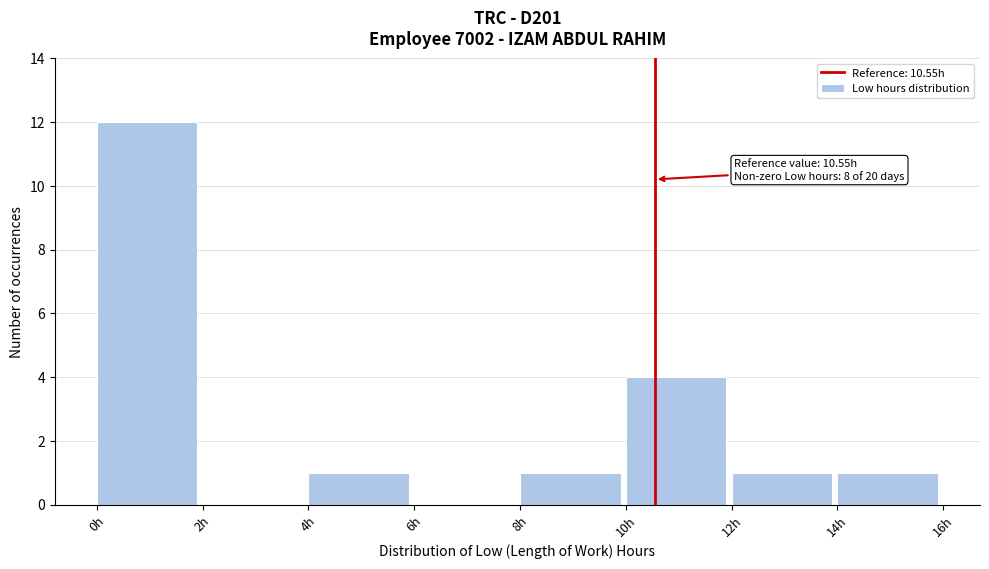

Over which range of the x-axis is the bar tallest?

0 to 2